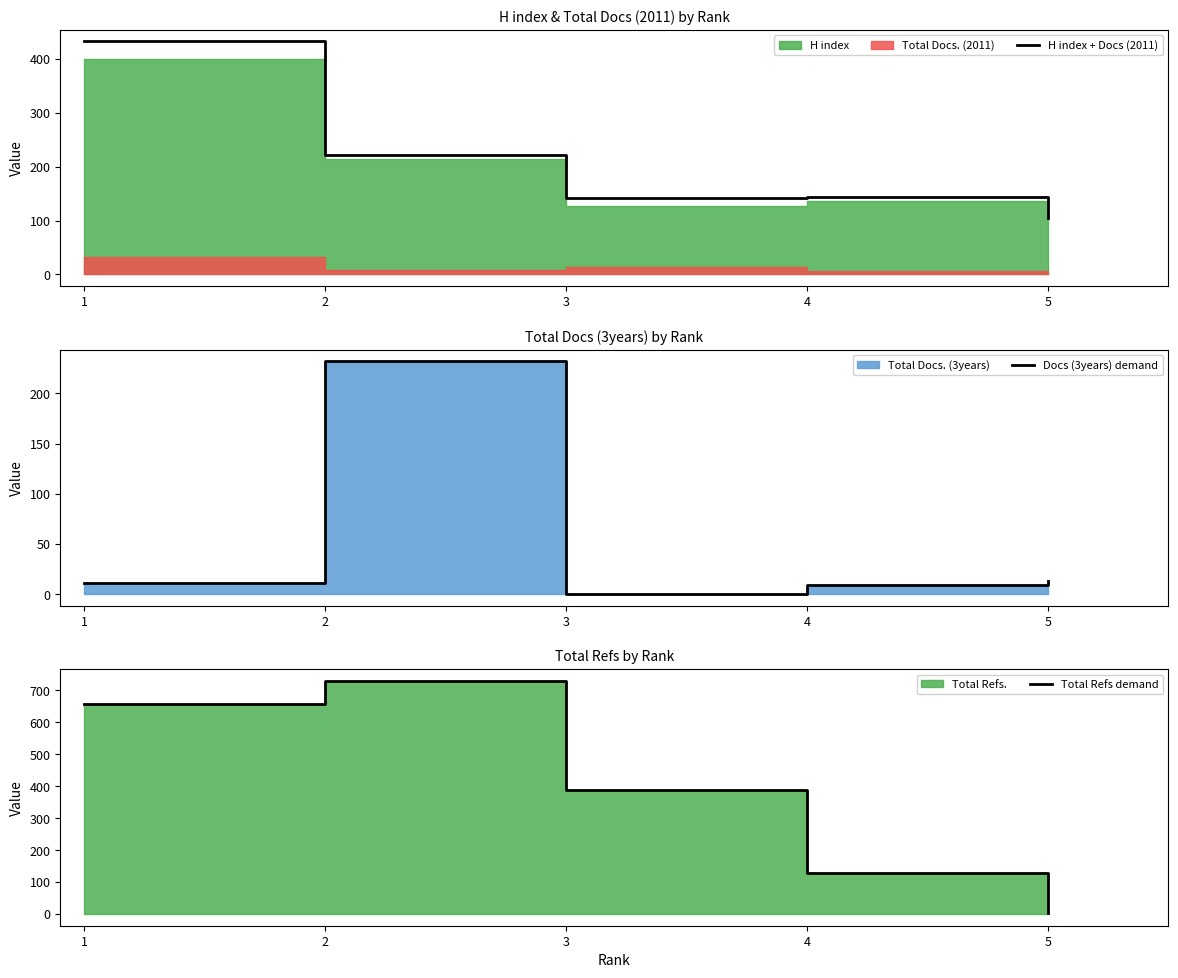

How many data points in Docs (3years) demand are less than 11?

2